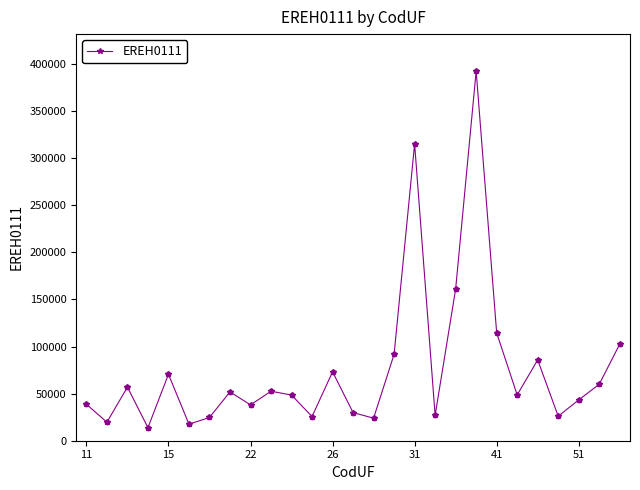

What is the sum of all values?

2053269